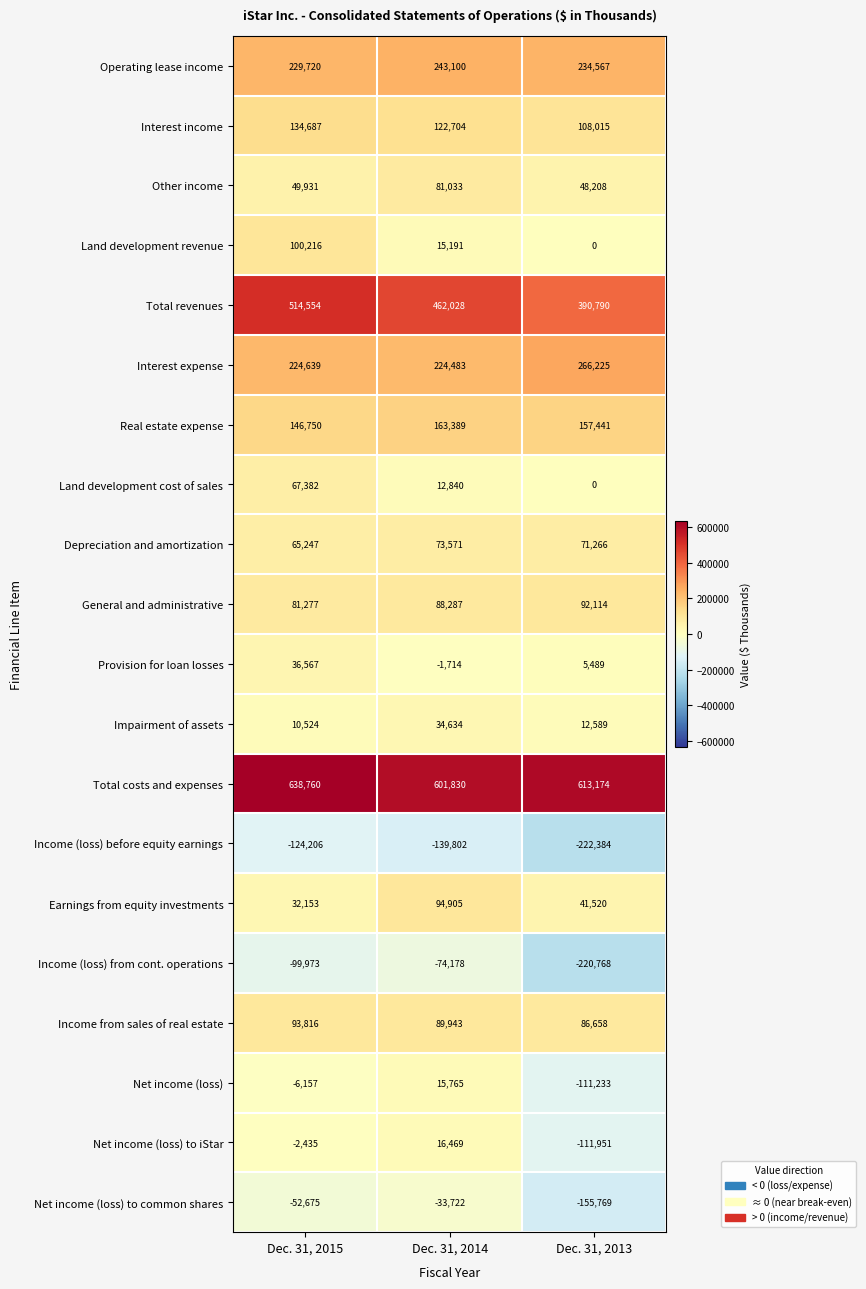

Rank the categories by Income (loss) from cont. operations value from lowest to highest.

Dec. 31, 2013, Dec. 31, 2015, Dec. 31, 2014